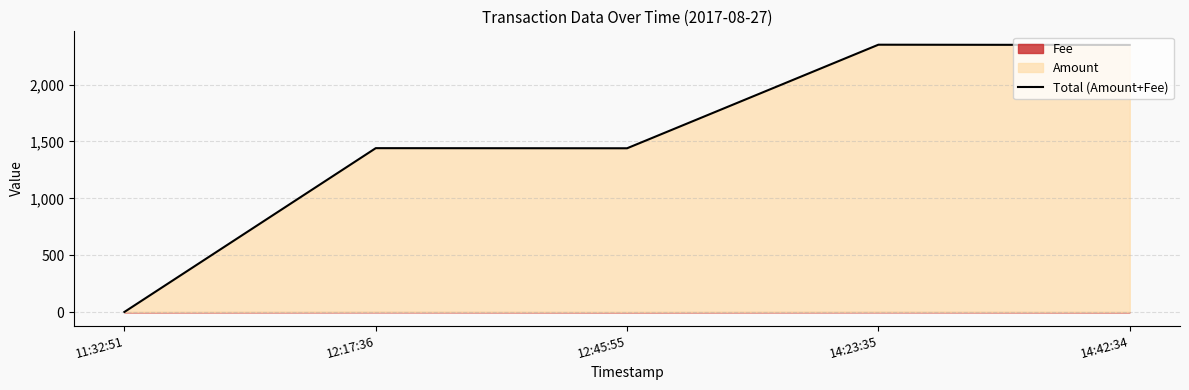

How many lines are shown in the chart?

1